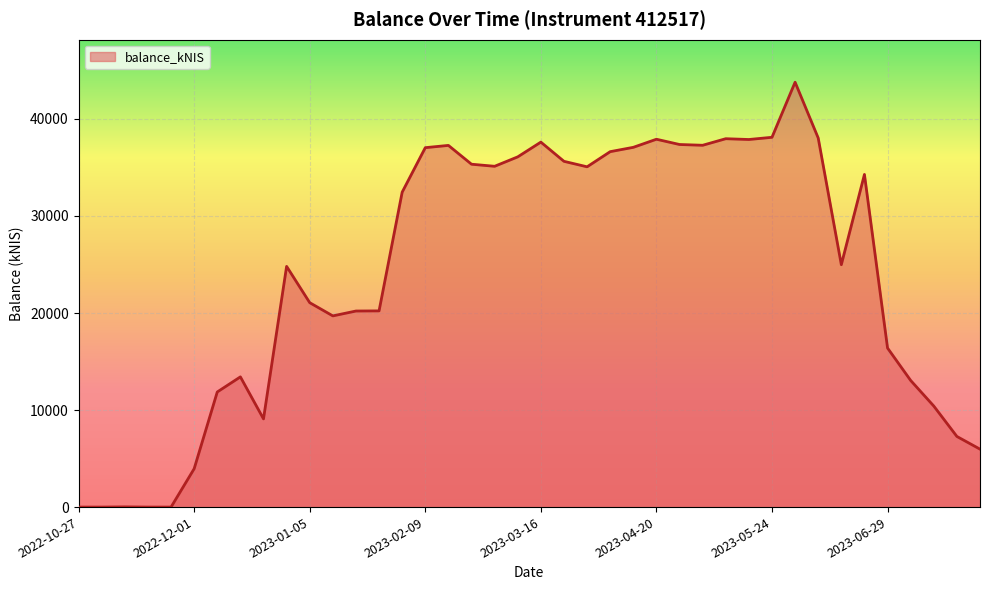

What is the difference between the maximum and minimum values?

43783.2